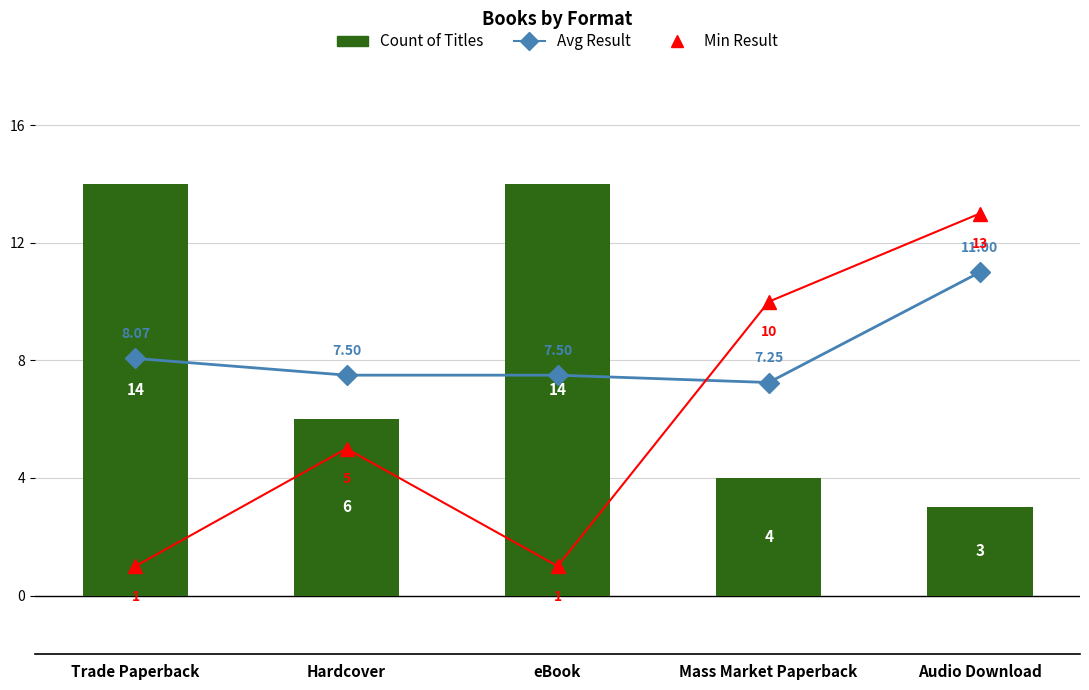

Reading right to left, what are all the values shown in this chart?

Avg Result: 11.0	7.2	7.5	7.5	8.1
Min Result: 13.0	10.0	1.0	5.0	1.0
Count of Titles: 3.0	4.0	14.0	6.0	14.0